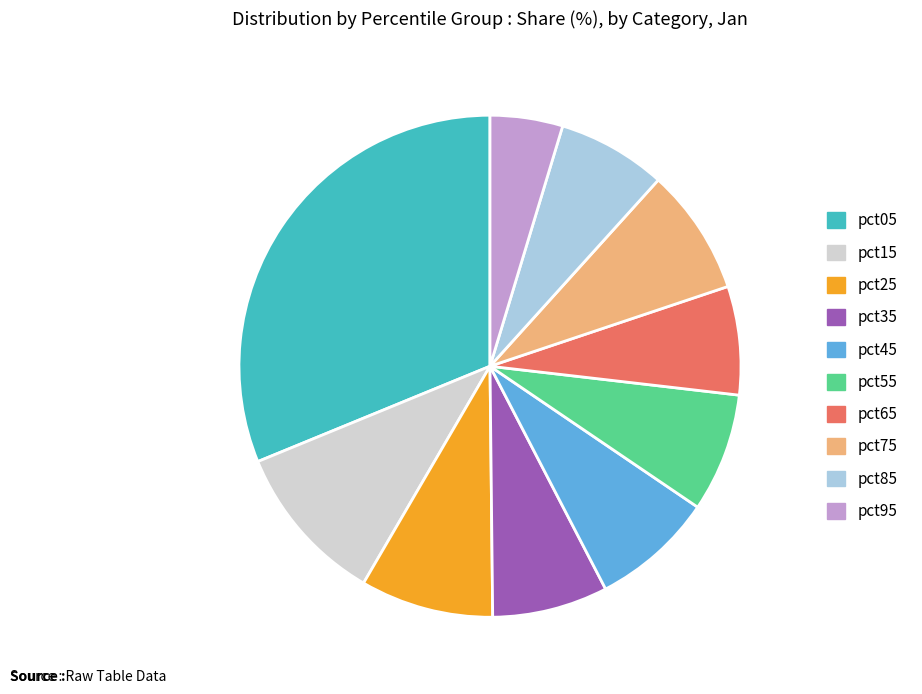

Which slice is the largest?

pct05